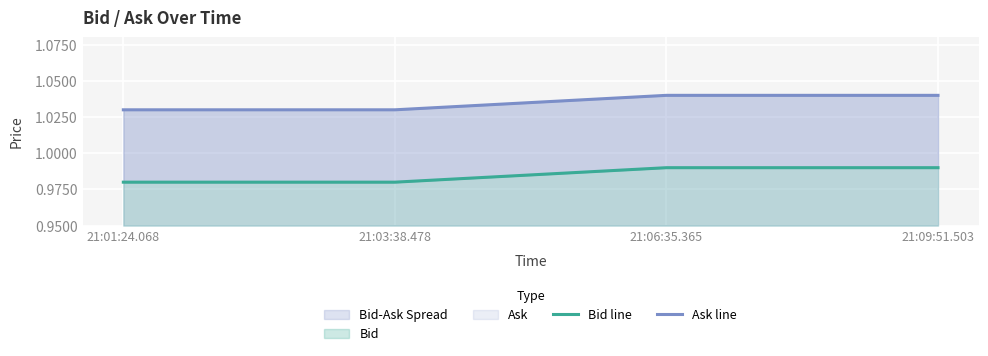

Which category has the lowest value in the Ask line series?

21:01:24.068